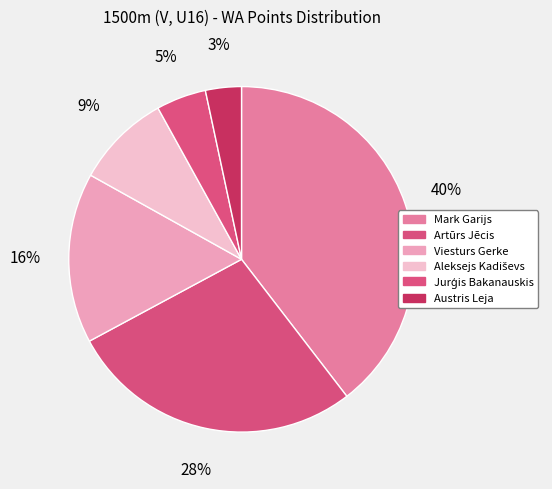

Between Viesturs Gerke and Jurģis Bakanauskis, which is larger?

Viesturs Gerke